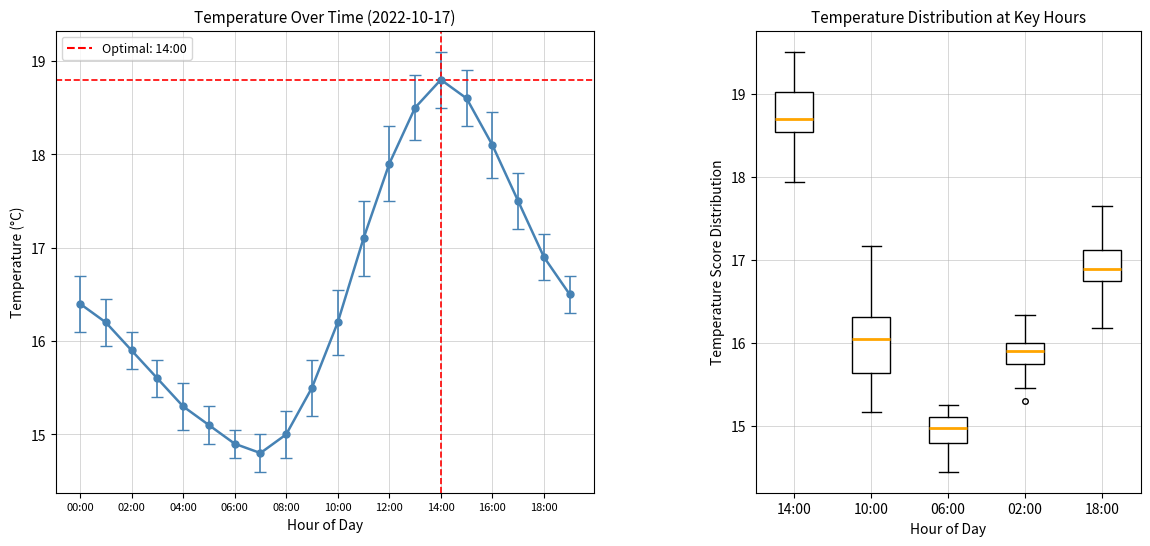

How many series are shown in this chart?

1